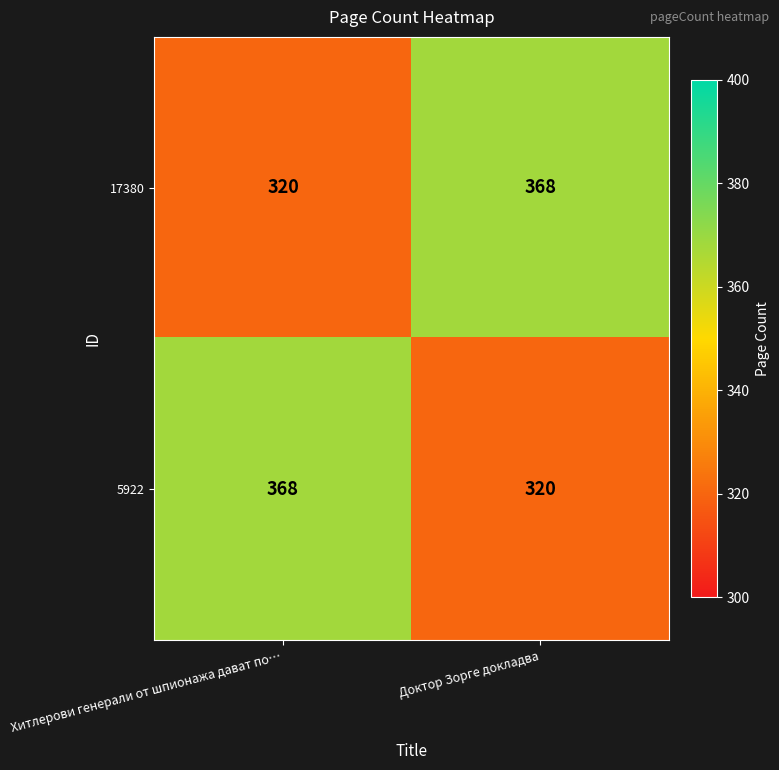

Rank the series at Хитлерови генерали от шпионажа дават по… from lowest to highest value.

17380, 5922